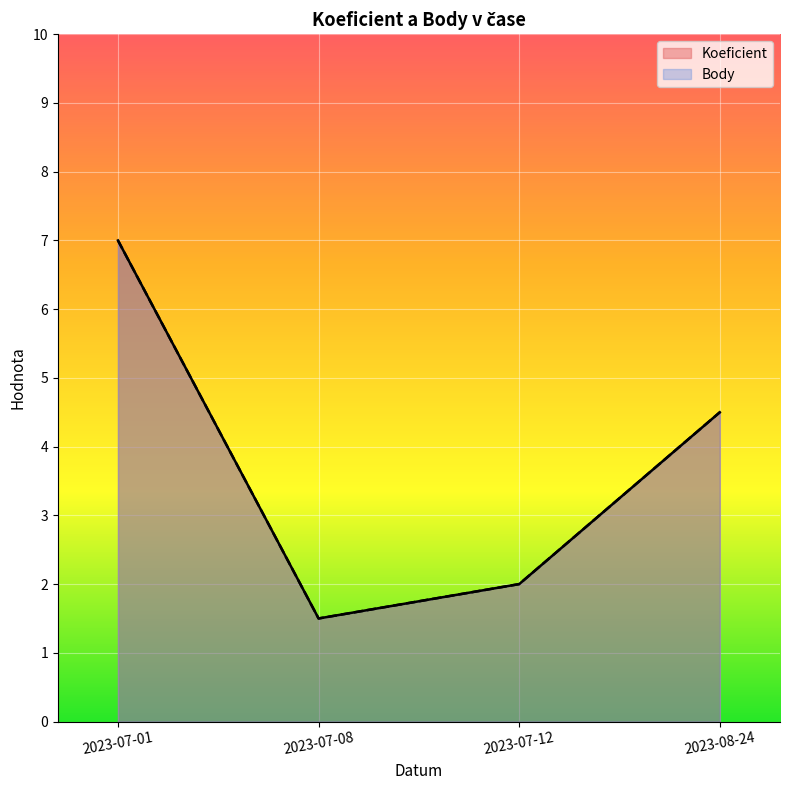

Is it true that Koeficient equals 9.2 at 2023-07-01?

False